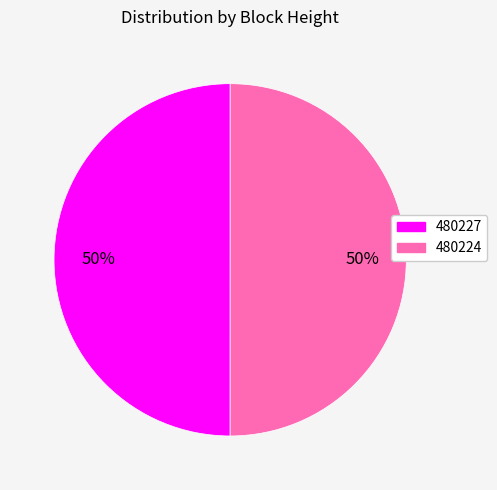

Approximately how many times larger is the value at 480224 compared to 480227?

1.0